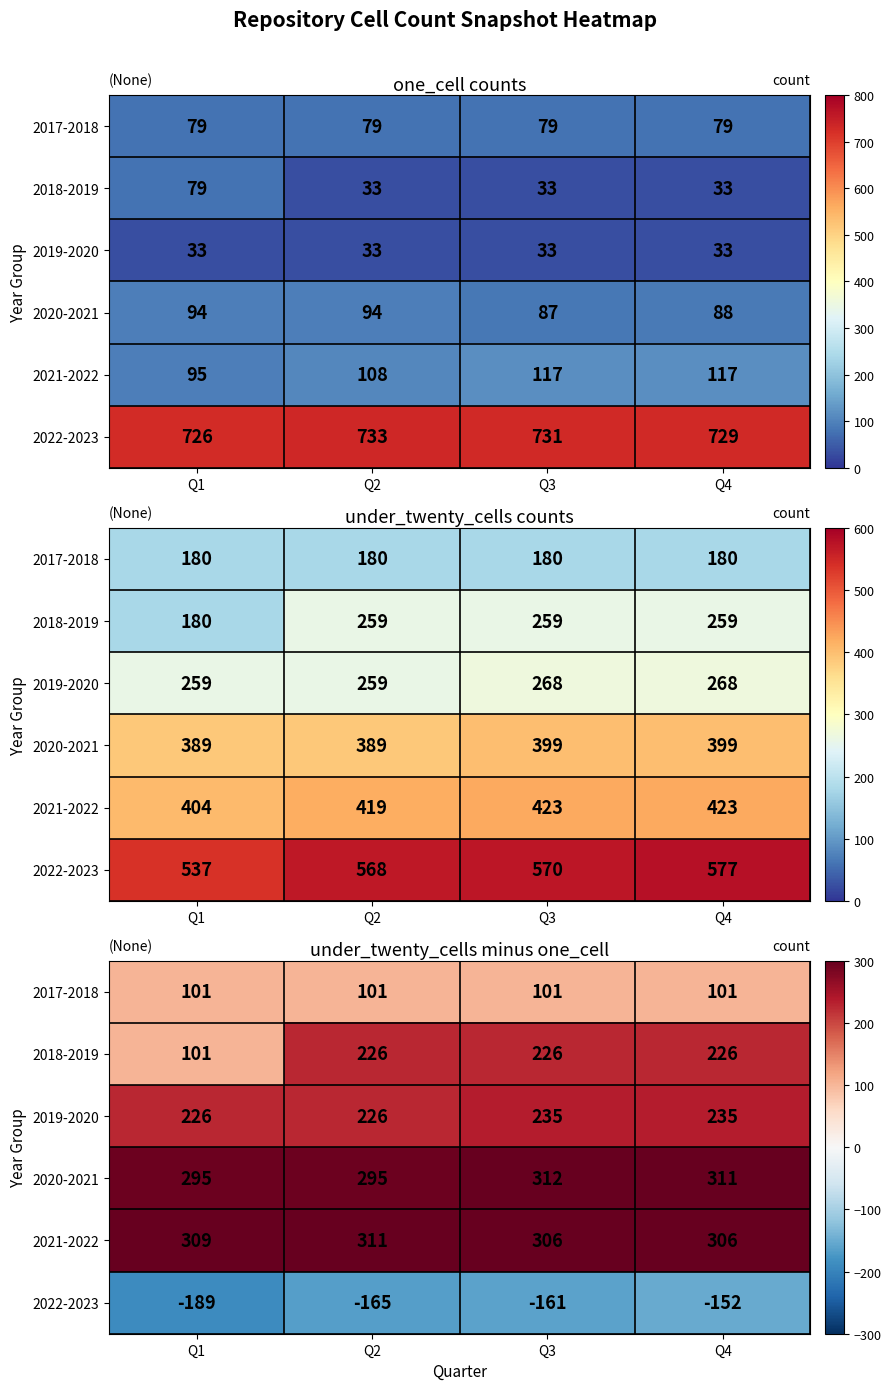

What is the smallest value displayed?

-189